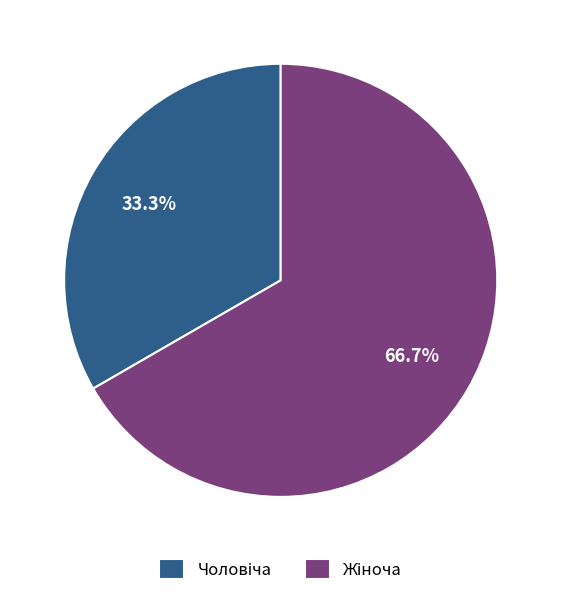

Which category has the smallest portion of the pie?

Чоловіча